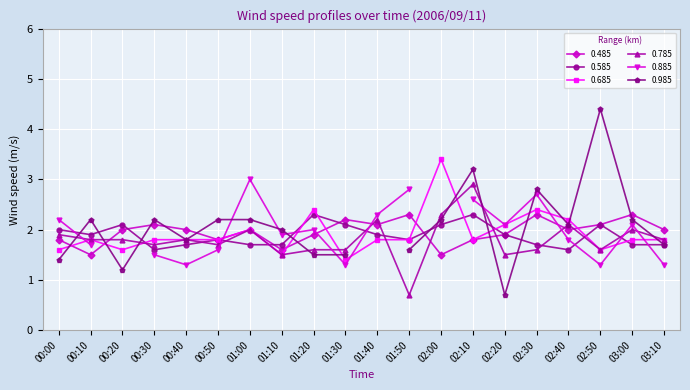

The 0.485 series shows 2.0 at 03:10. True or false?

True